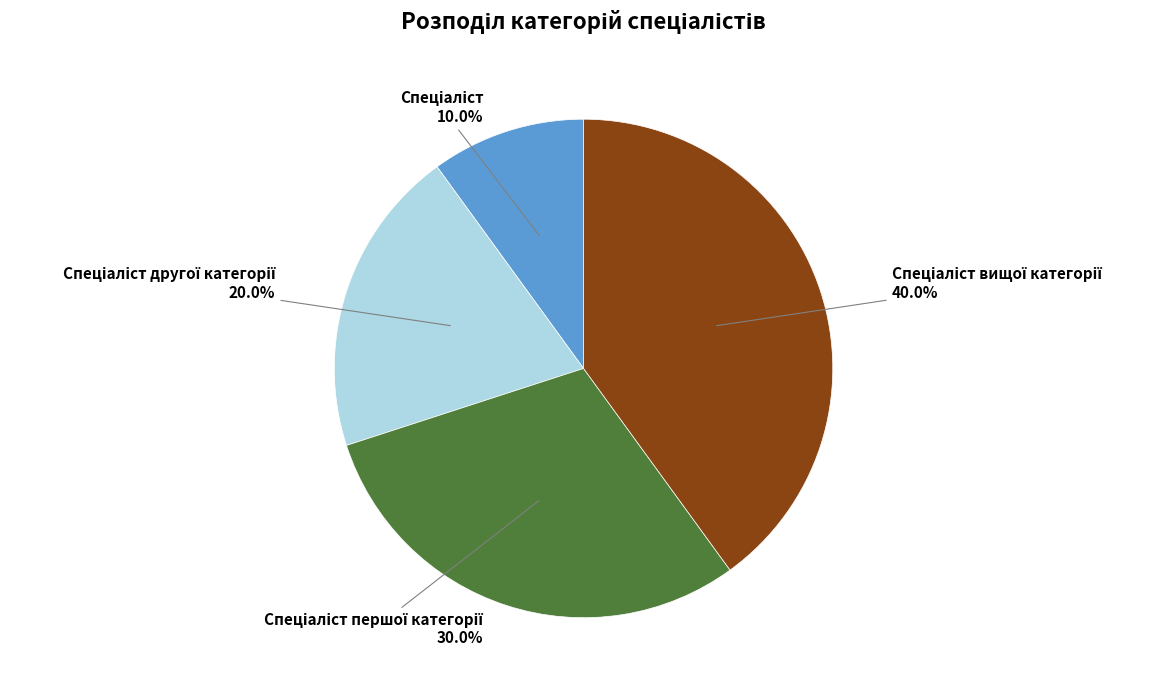

Is there a majority slice in this chart?

No